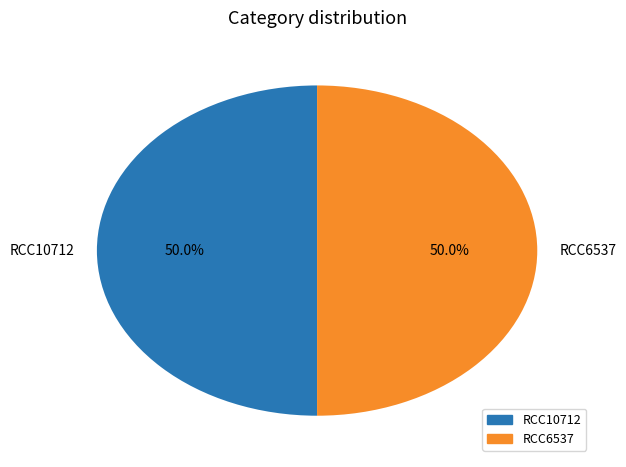

Approximately how many times larger is the value at RCC6537 compared to RCC10712?

1.0